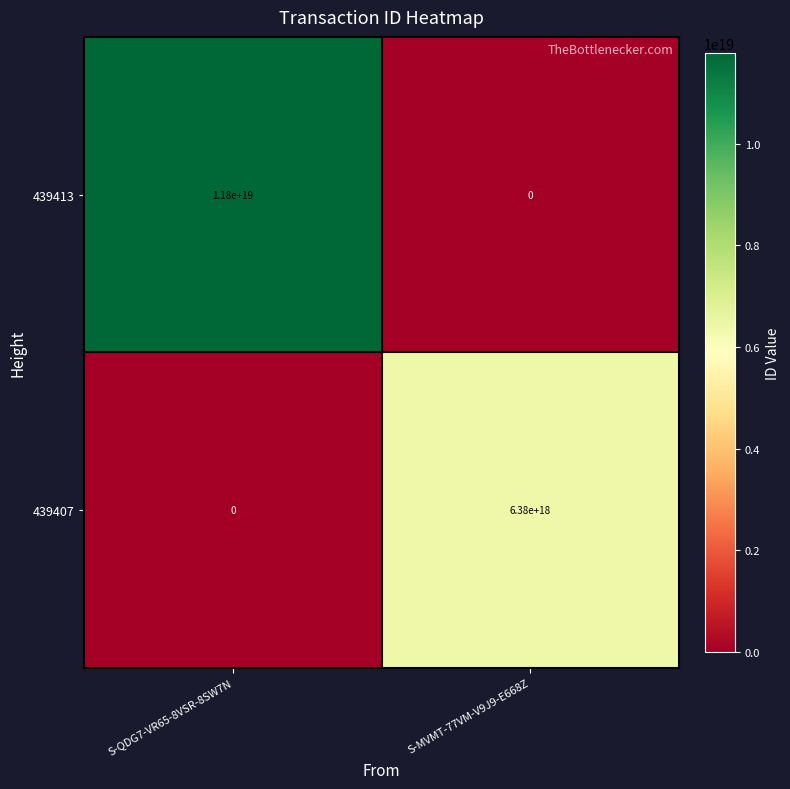

Which series has the largest range (max minus min)?

439413